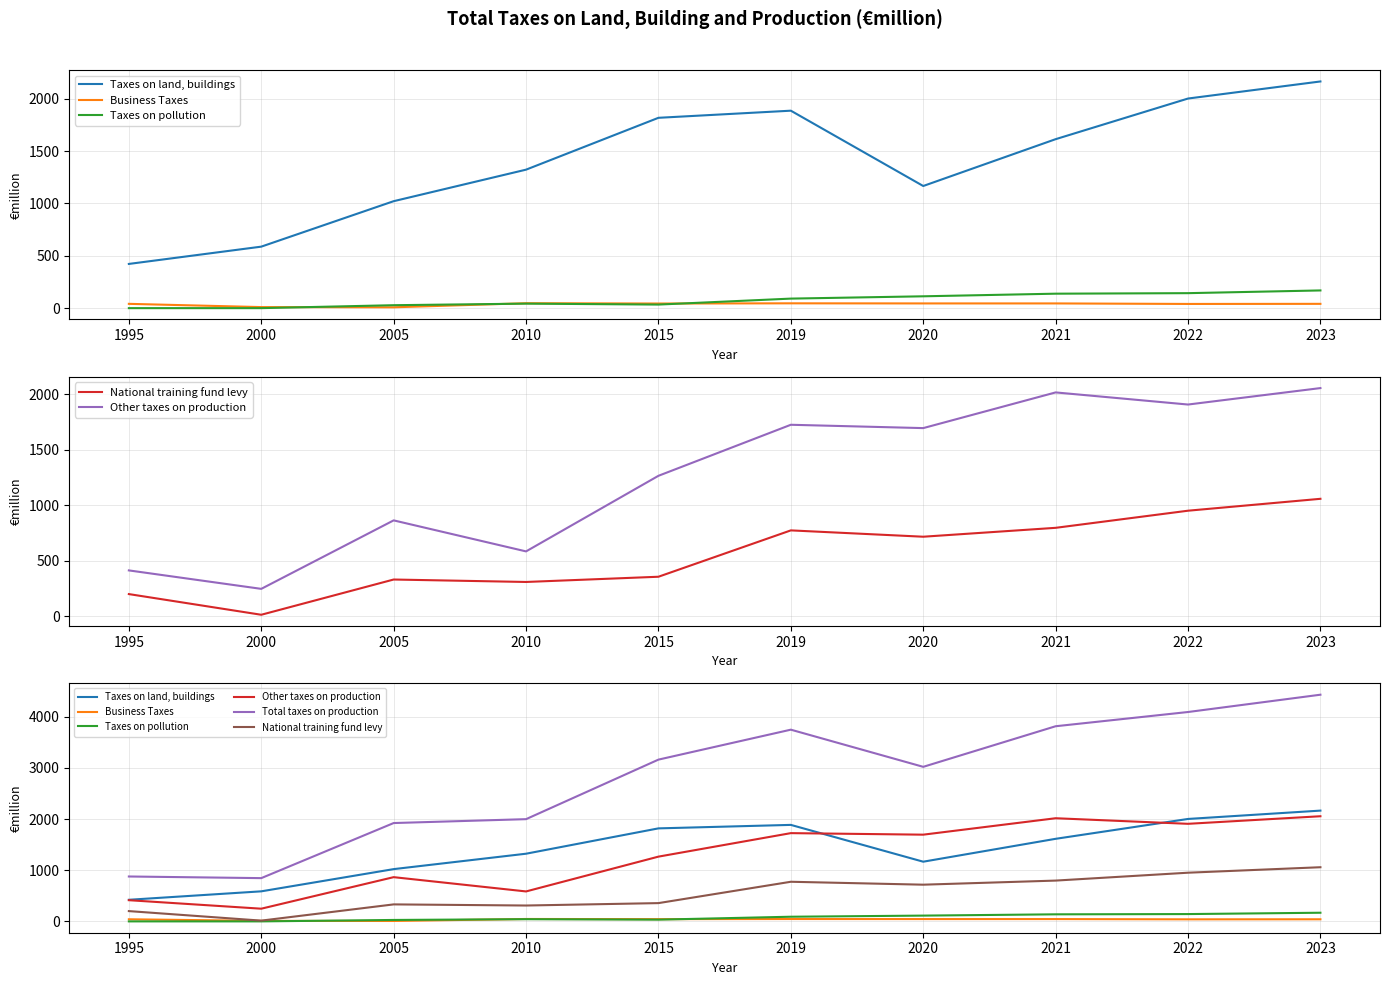

Reading right to left, list all the values displayed in this chart.

Taxes on land, buildings: 2023=2164	2022=2001	2021=1613	2020=1166	2019=1885	2015=1817	2010=1322	2005=1021	2000=587	1995=422
Business Taxes: 2023=41	2022=40	2021=45	2020=45	2019=46	2015=44	2010=47	2005=8	2000=10	1995=41
Taxes on pollution: 2023=169	2022=143	2021=138	2020=113	2019=91	2015=34	2010=43	2005=28	2000=0	1995=0
National training fund levy: 2023=1058	2022=951	2021=797	2020=717	2019=774	2015=357	2010=310	2005=332	2000=15	1995=201
Other taxes on production: 2023=2054	2022=1906	2021=2015	2020=1694	2019=1724	2015=1265	2010=585	2005=864	2000=248	1995=414
Total taxes on production: 2023=4428	2022=4090	2021=3812	2020=3019	2019=3745	2015=3160	2010=1997	2005=1921	2000=845	1995=877